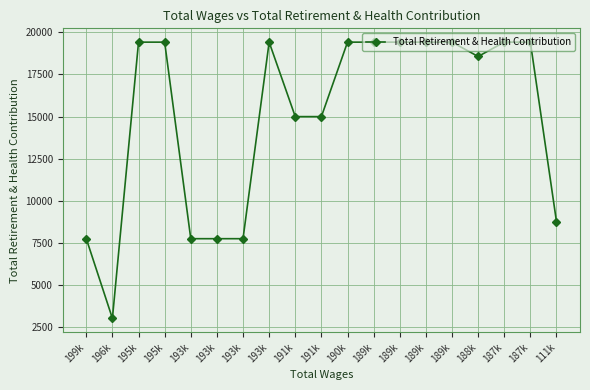

How many lines are shown in the chart?

1